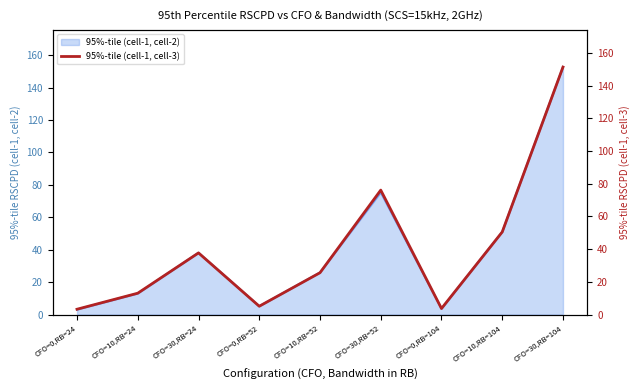

Is it true that the value at CFO=30,RB=24 is 37.7?

True